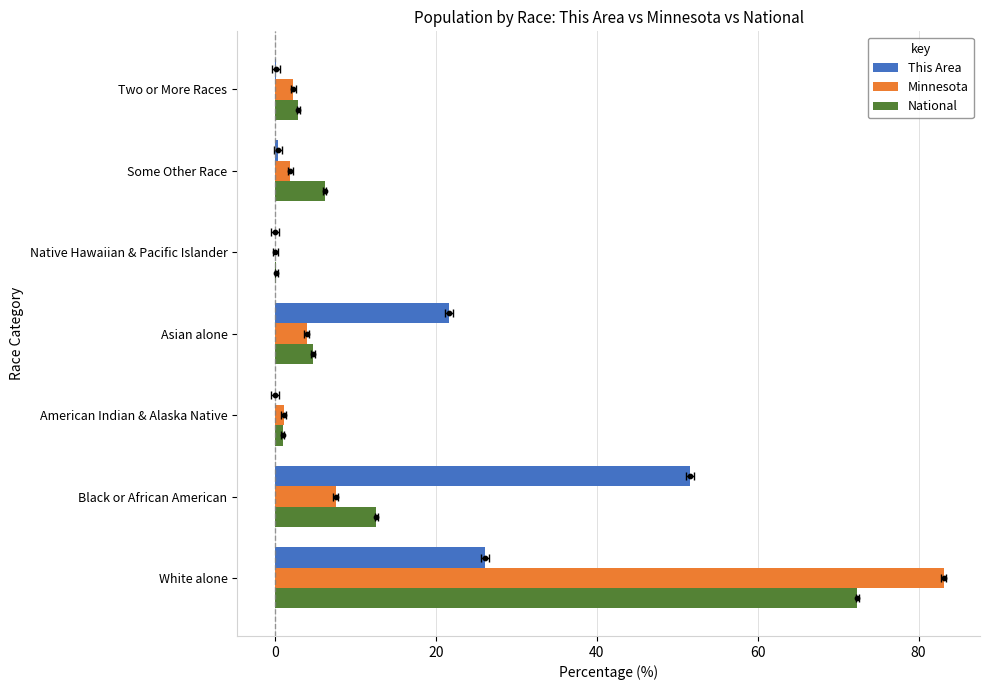

What are all the series names shown in the legend?

This Area, Minnesota, National